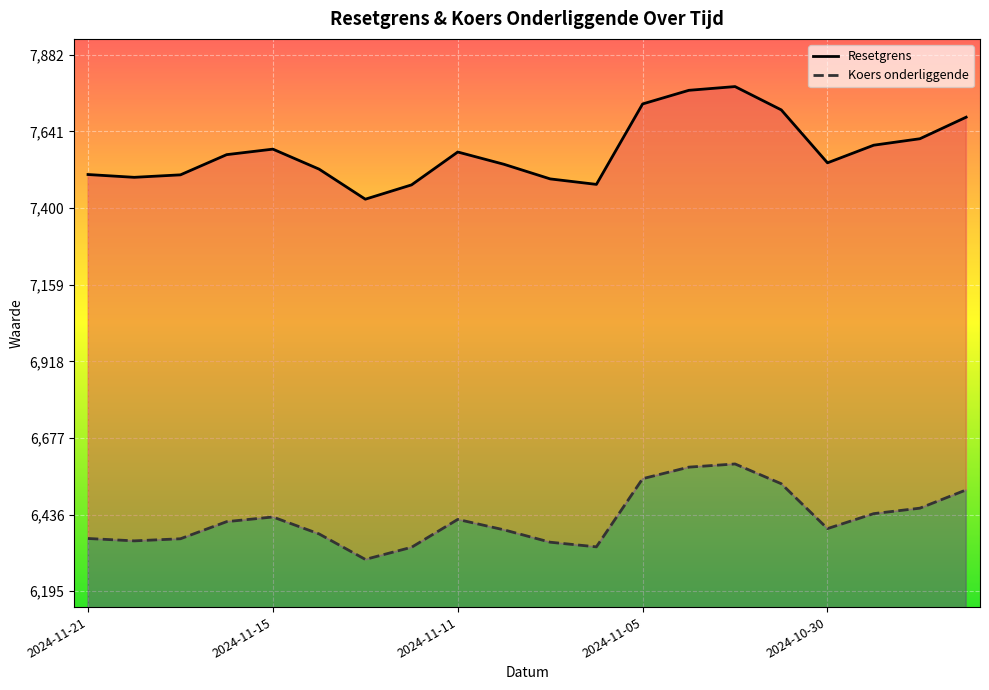

True or false: Resetgrens and Koers onderliggende intersect in this chart.

False